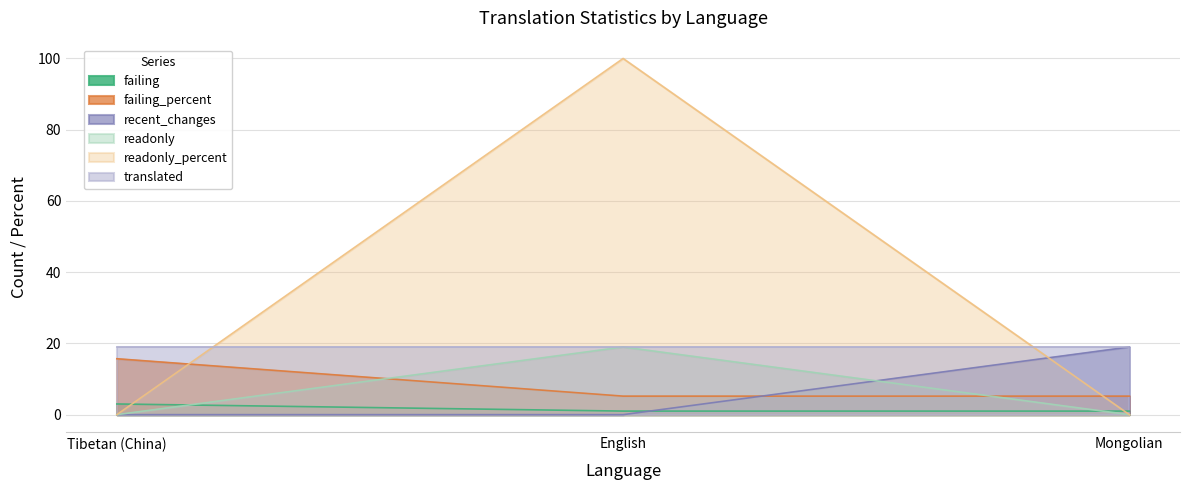

What are all the series names shown in the legend?

failing, failing_percent, recent_changes, readonly, readonly_percent, translated